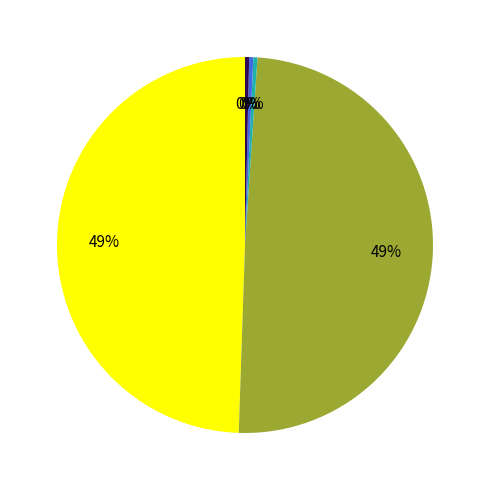

To the nearest percent, what is the average slice percentage?

20%